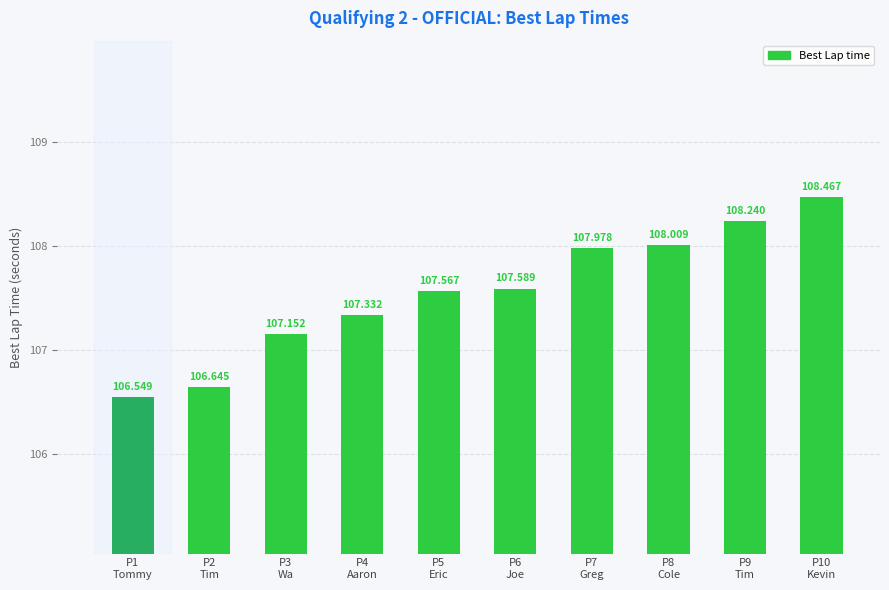

Reading right to left, list all the values displayed in this chart.

P10
Kevin=108.5	P9
Tim=108.2	P8
Cole=108.0	P7
Greg=108.0	P6
Joe=107.6	P5
Eric=107.6	P4
Aaron=107.3	P3
Wa=107.2	P2
Tim=106.6	P1
Tommy=106.5